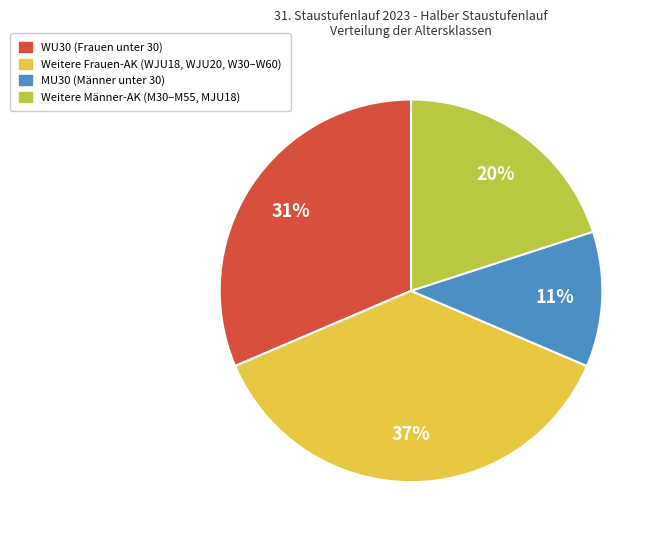

How many slices are in this pie chart?

4